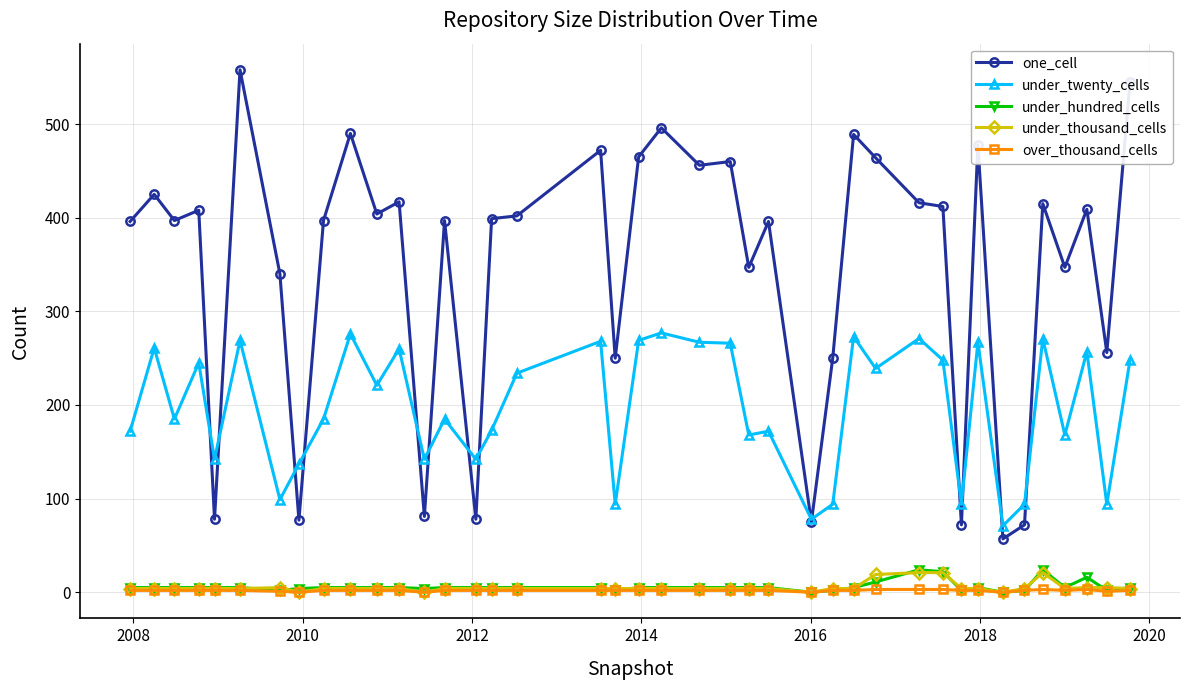

True or false: under_hundred_cells has more than 2 points higher than both neighbors.

True